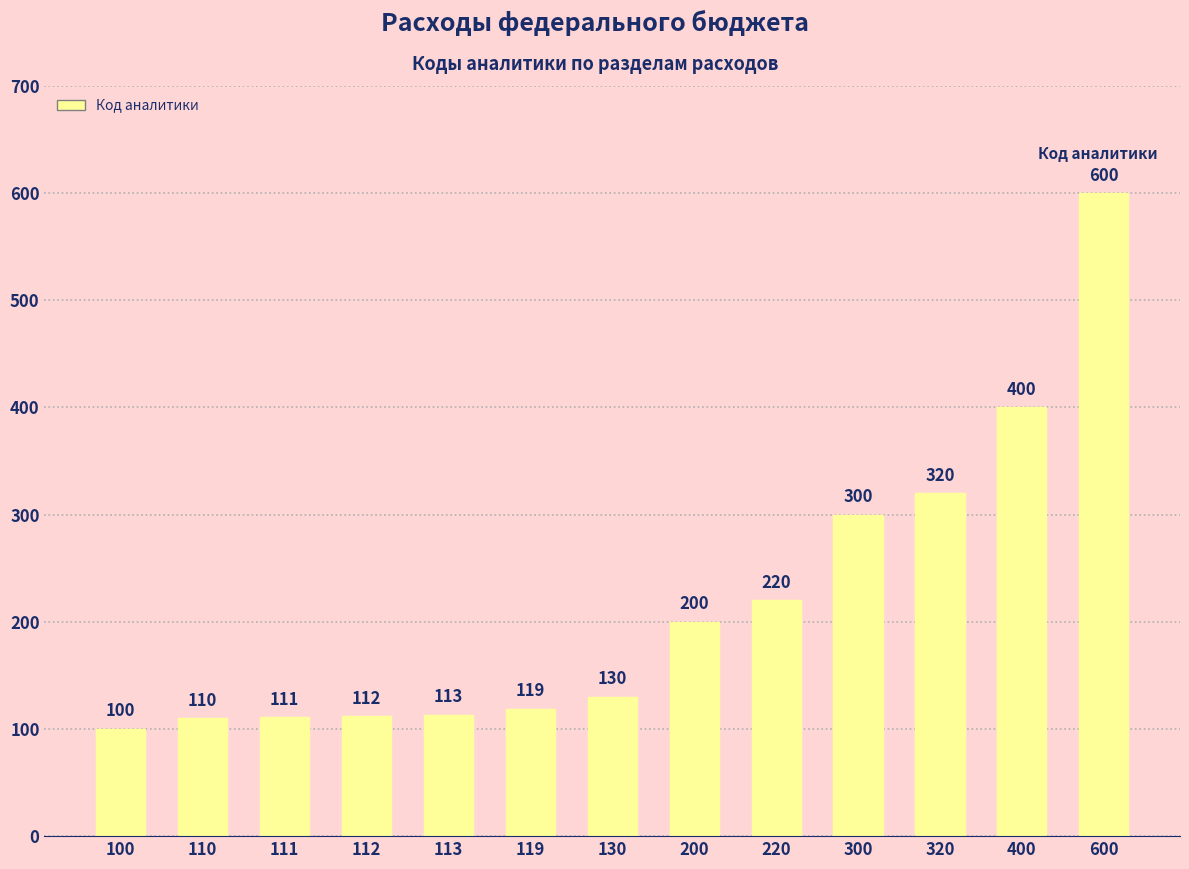

Rank the categories by value from highest to lowest.

600, 400, 320, 300, 220, 200, 130, 119, 113, 112, 111, 110, 100